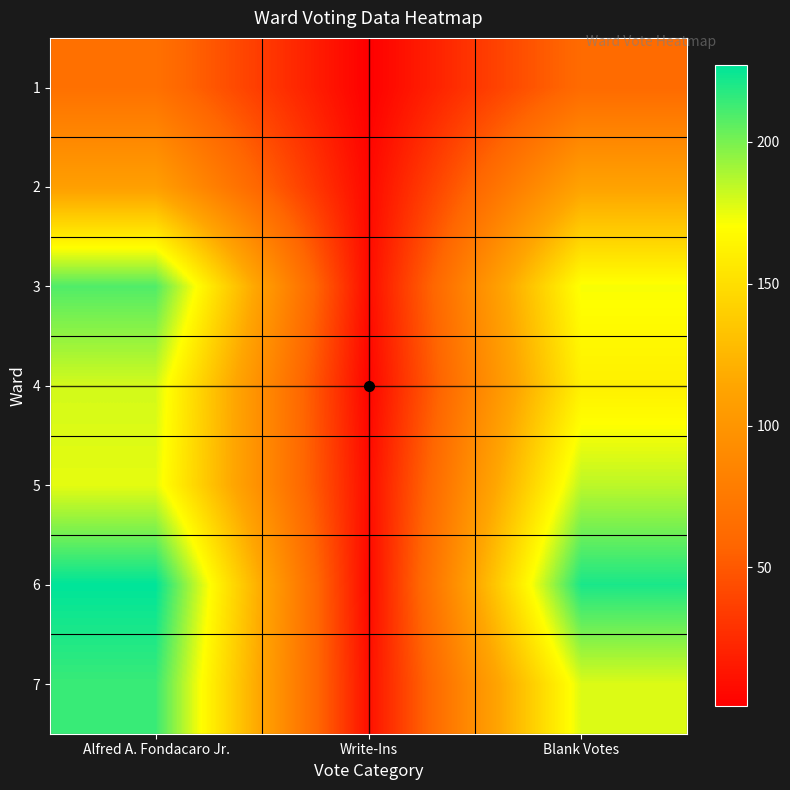

What is the total value across all series at Write-Ins?

43